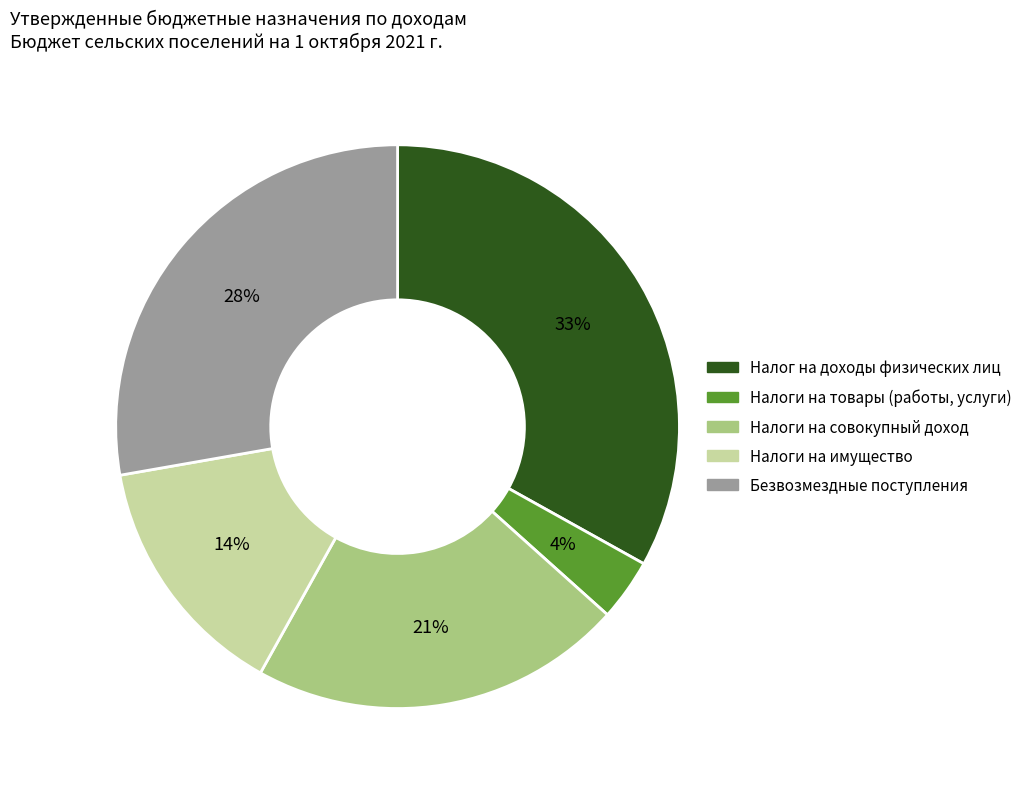

To the nearest percent, what portion does Налоги на совокупный доход represent?

21%